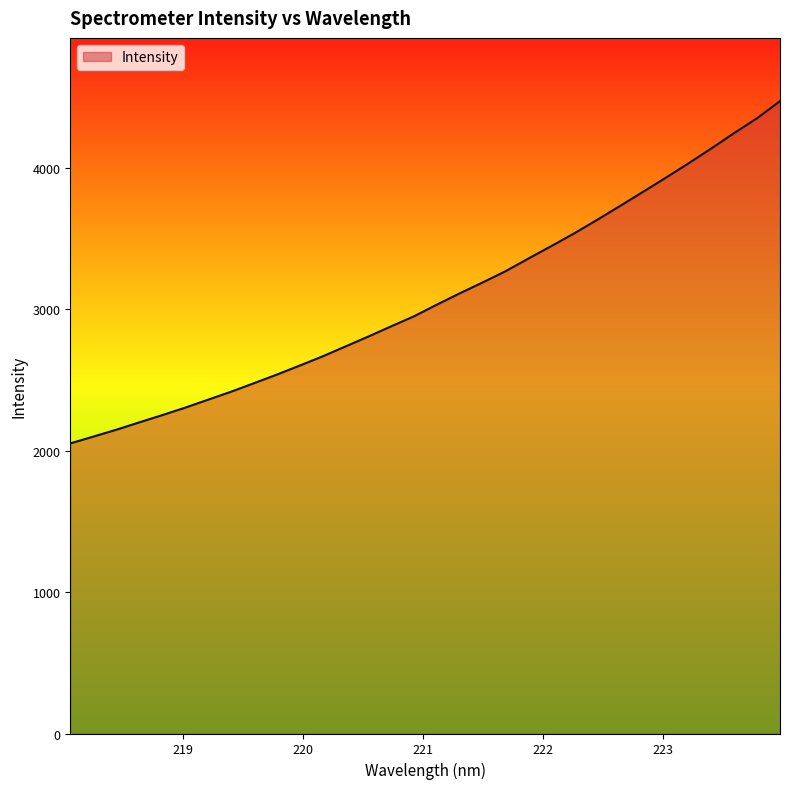

Does the chart have visible grid lines?

No